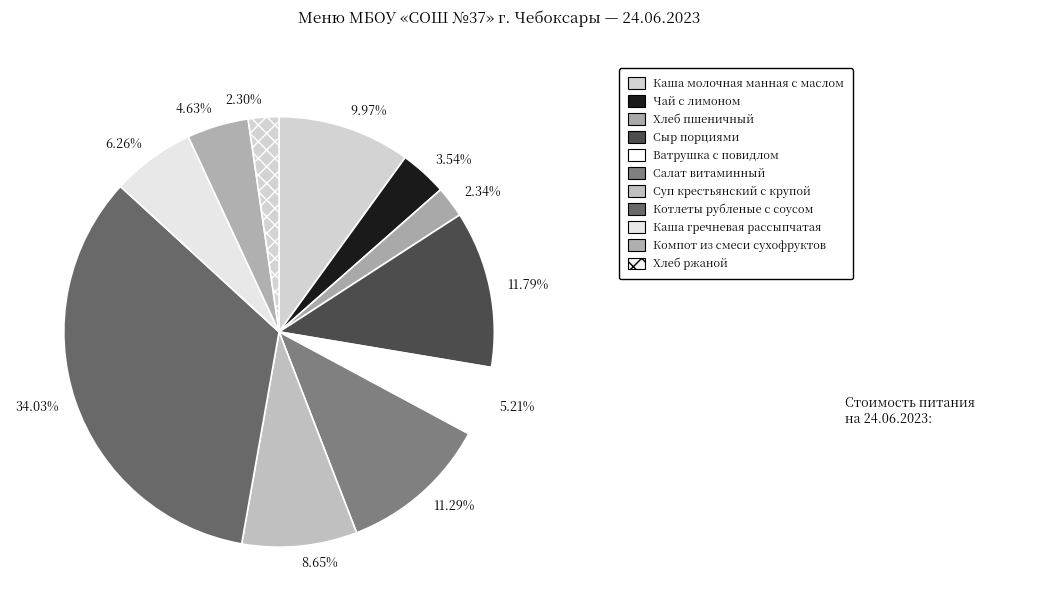

Combined, do 5.21% and 34.03% account for over 50%?

No